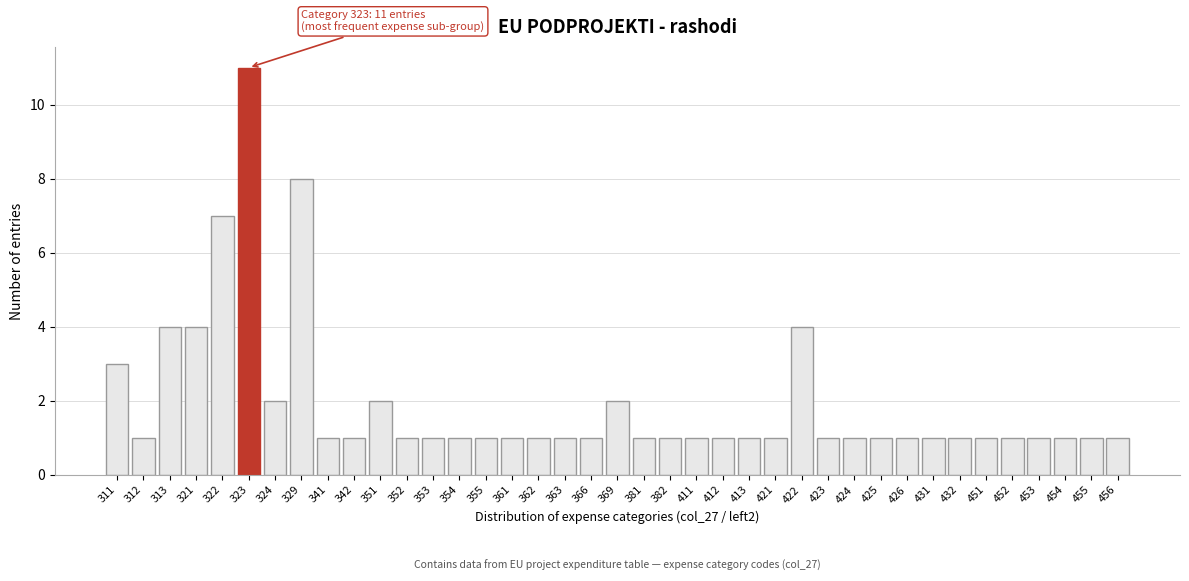

Where is the data nearest to the value 6?

322